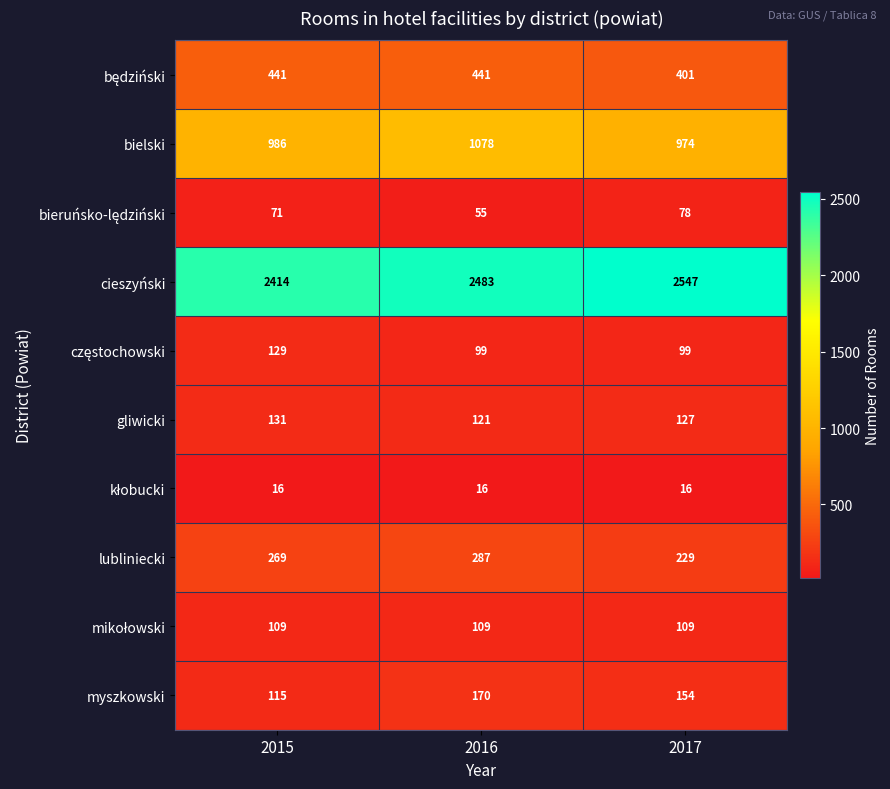

Between 2016 and 2017, which series saw the biggest shift?

bielski